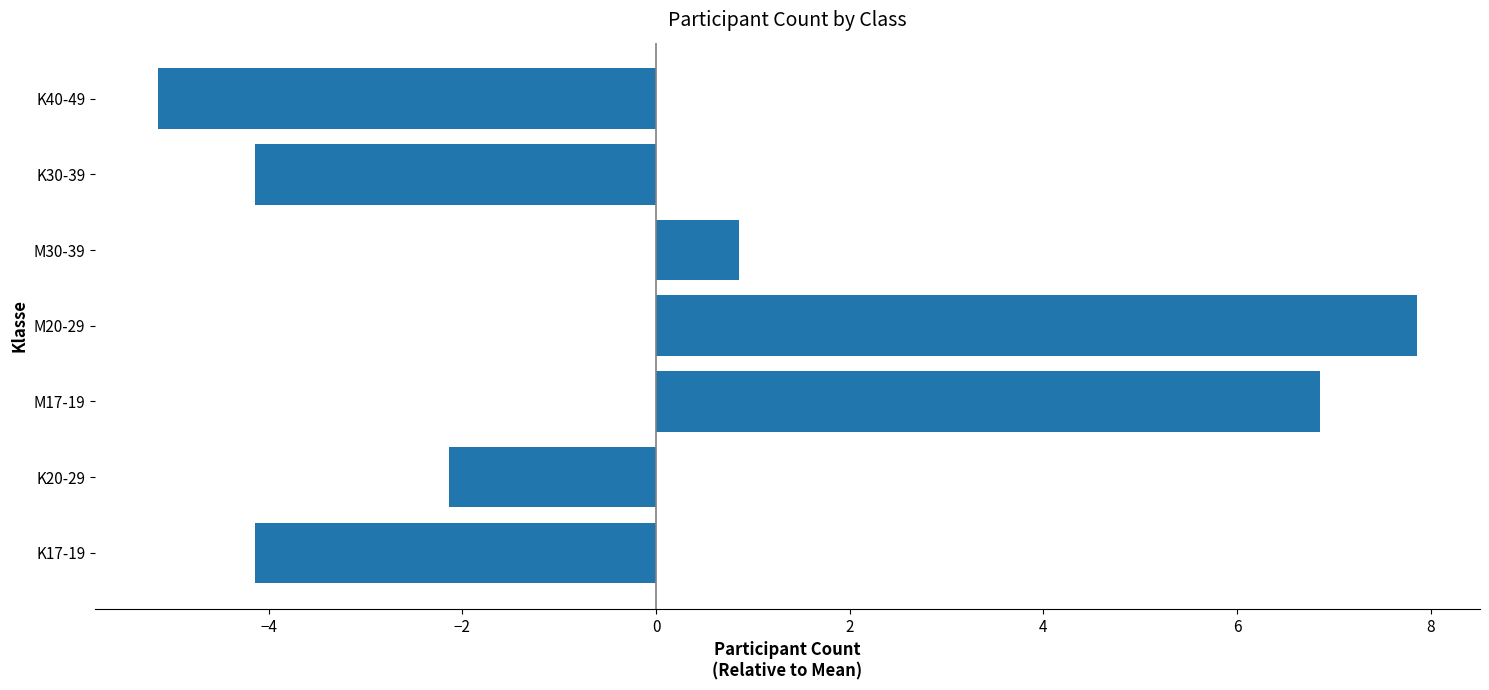

Read the value at M30-39.

0.9